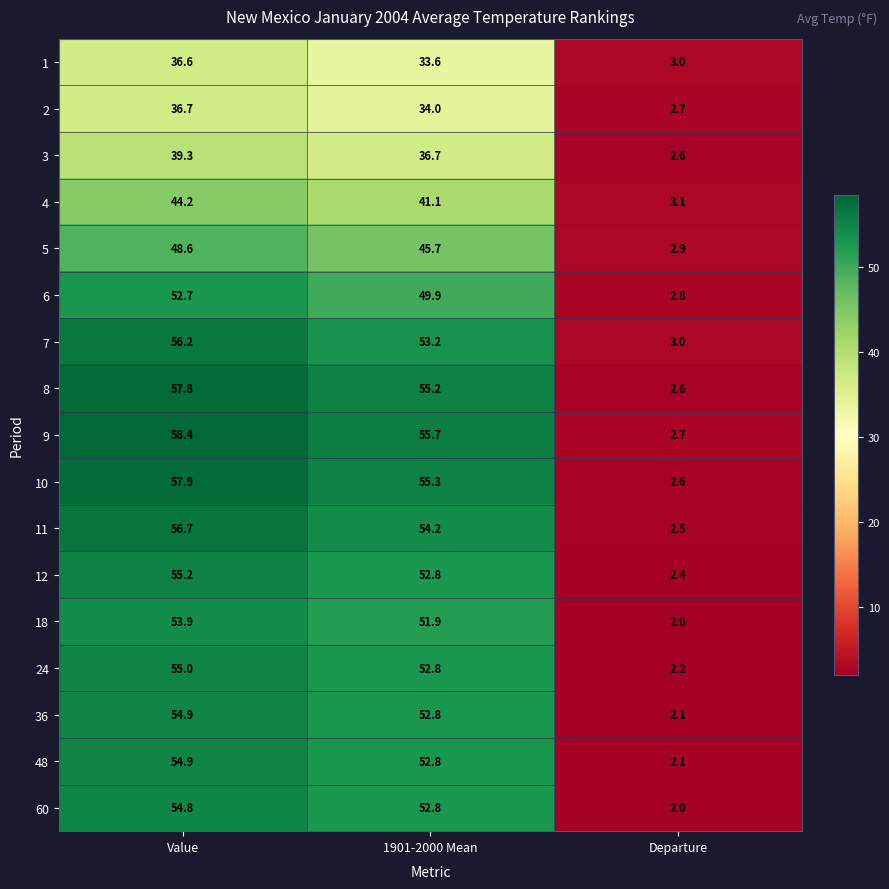

What is the difference between the second highest and minimum values in the 7 series?

50.2